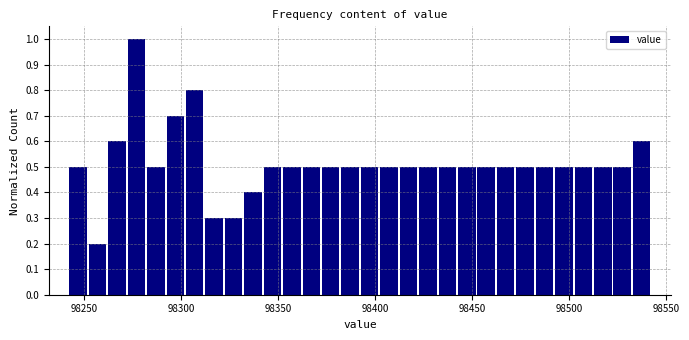

Around what value on the x-axis is the tallest bar? Give the approximate position of its centre, as read against the axis.

98275